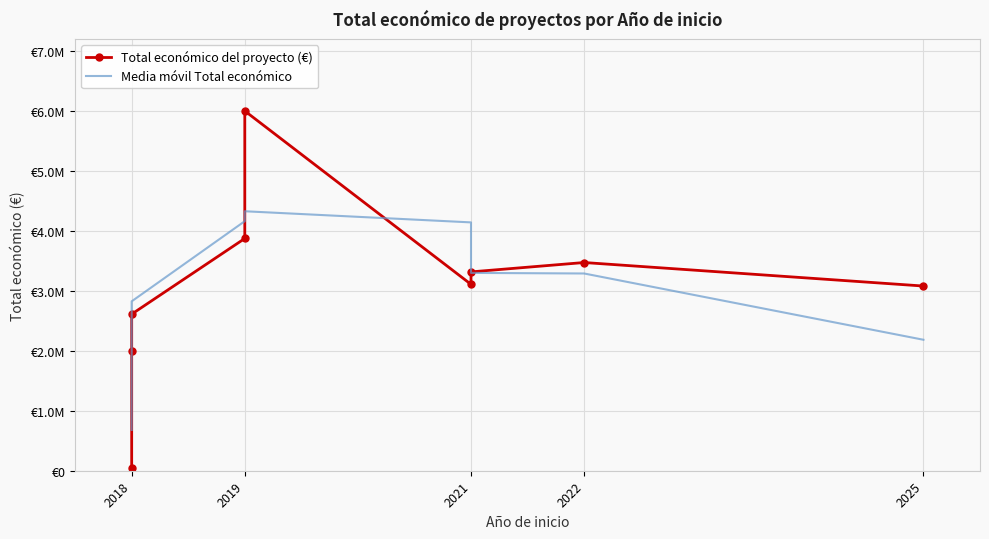

The value of Total económico del proyecto (€) at 7 is 5175280.5. True or false?

False